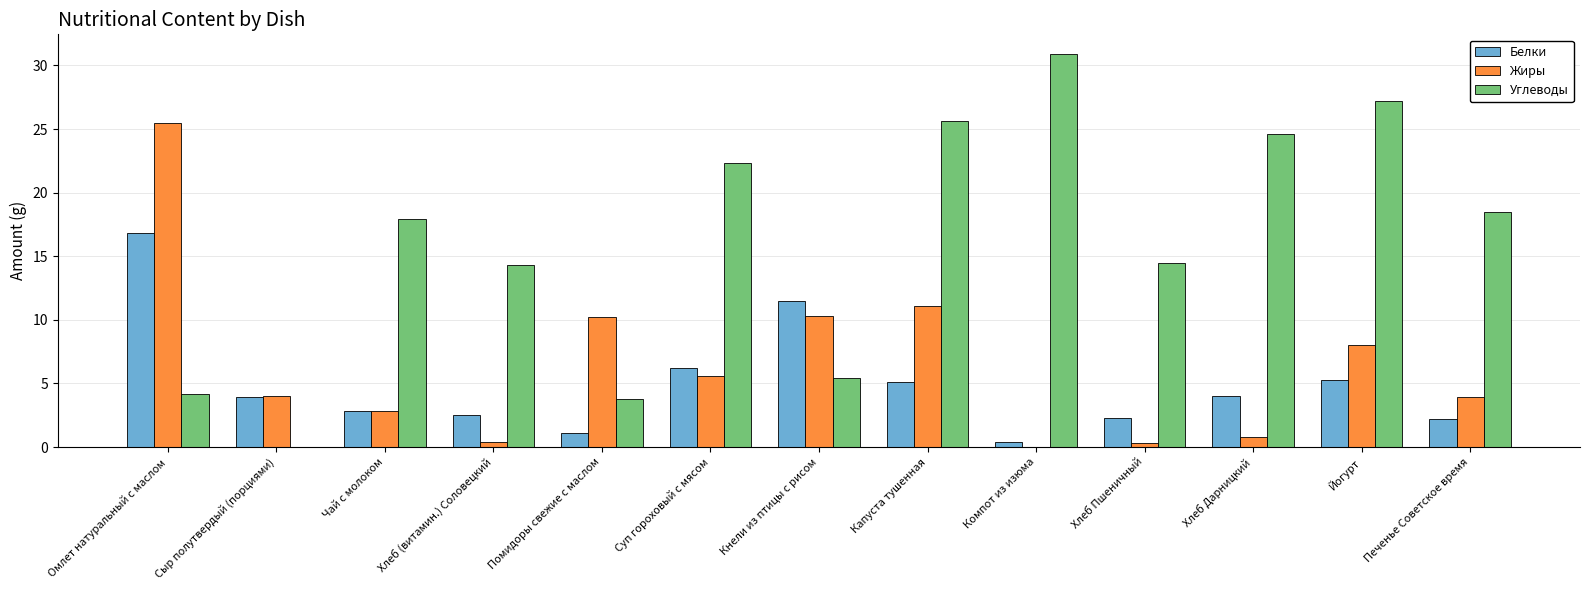

Which series changed the most between Хлеб (витамин.) Соловецкий and Йогурт?

Углеводы